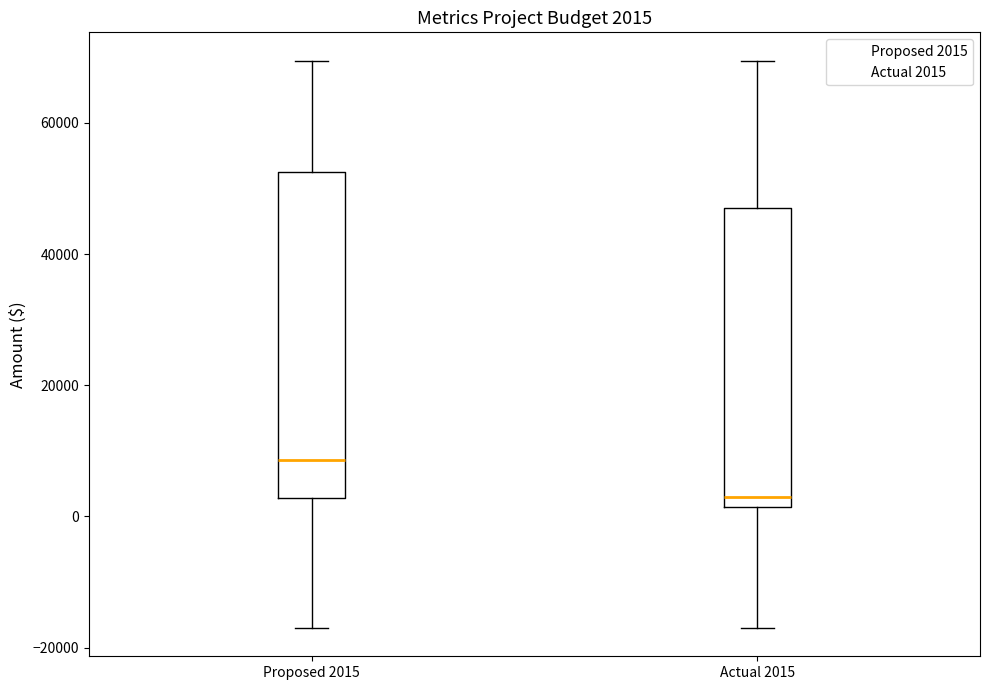

Which box is the tallest, from its lower edge to its upper edge?

Proposed 2015